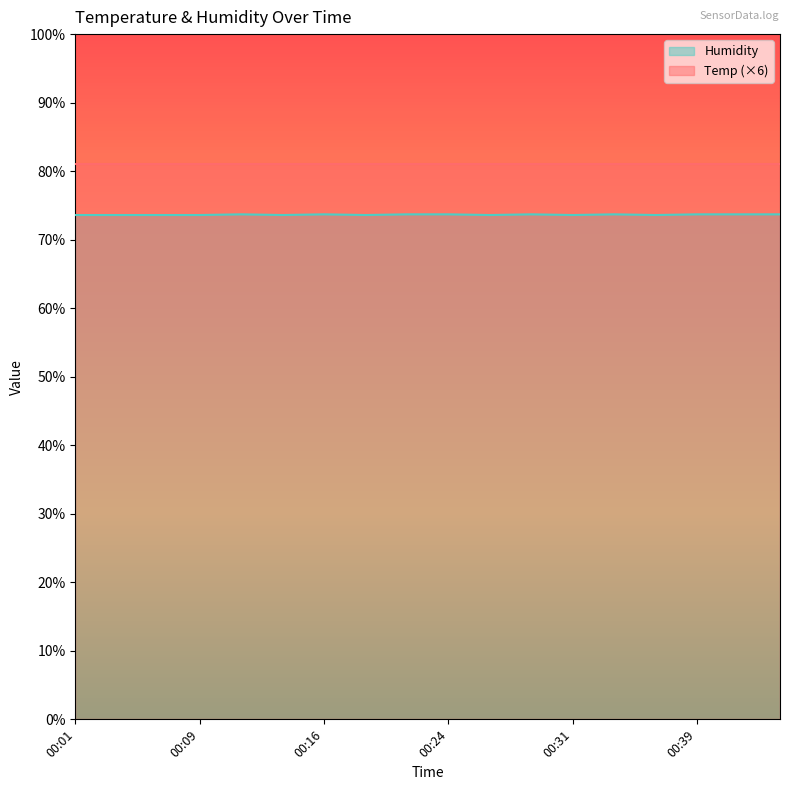

True or false: there are more than 1 points higher than both neighbors.

True